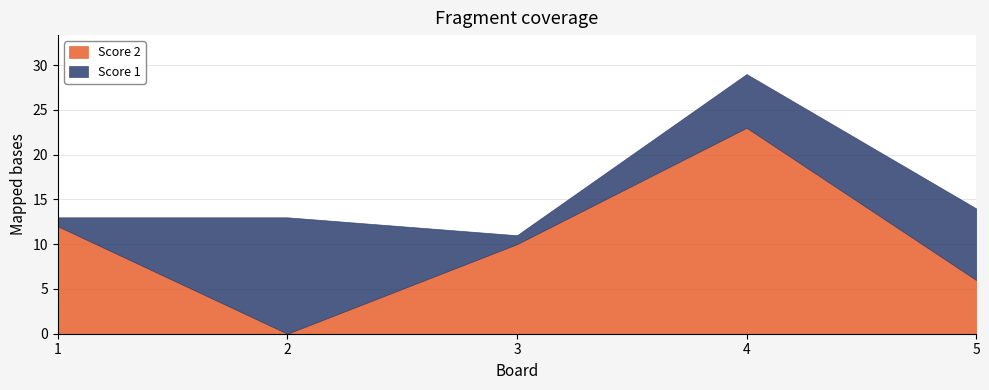

What is the sum of the Score 2 values at 3 and 2?

10